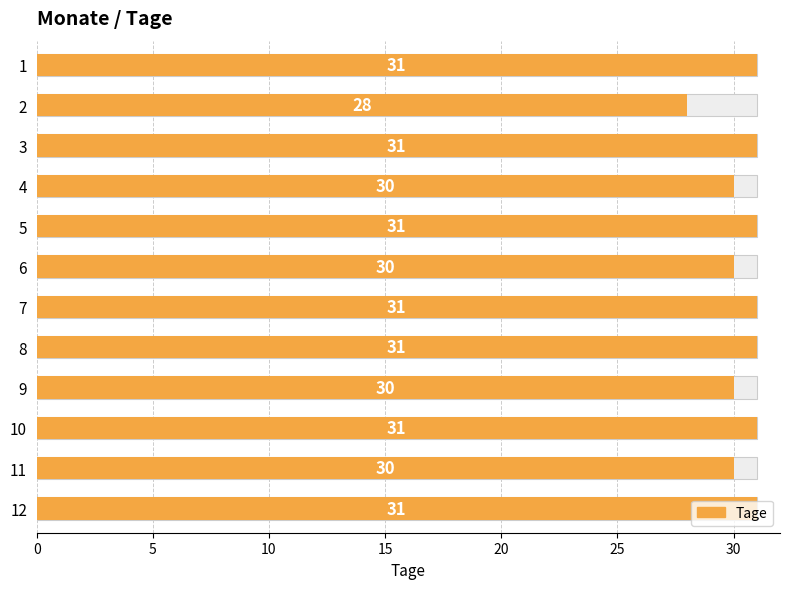

Approximately how many times larger is the value at 10 compared to 9?

1.0